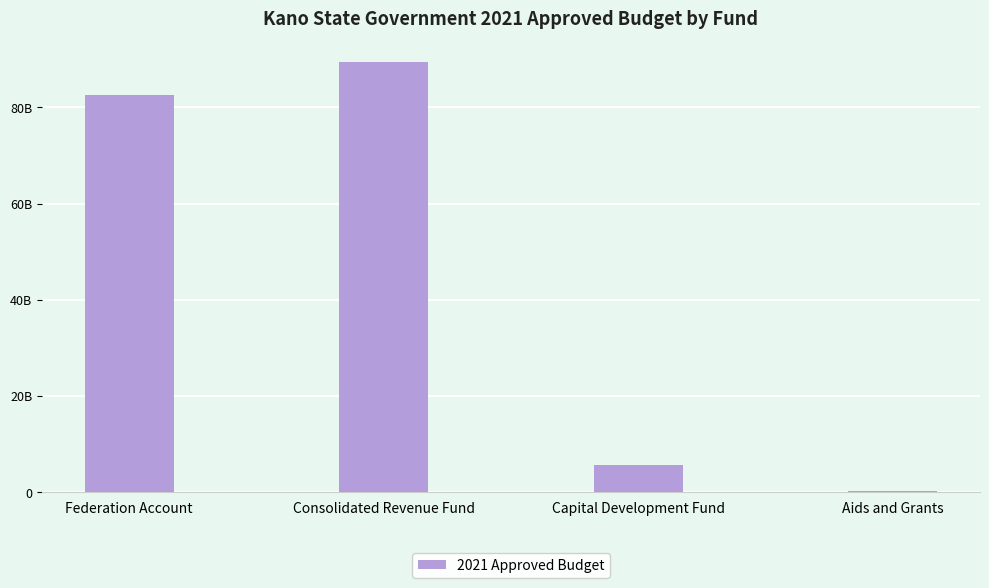

What is the sum of all values?

177673624542.5